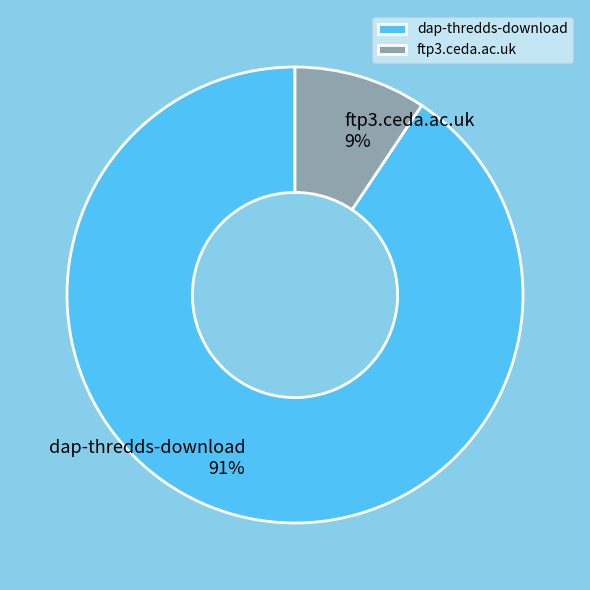

How many slices are in this pie chart?

2